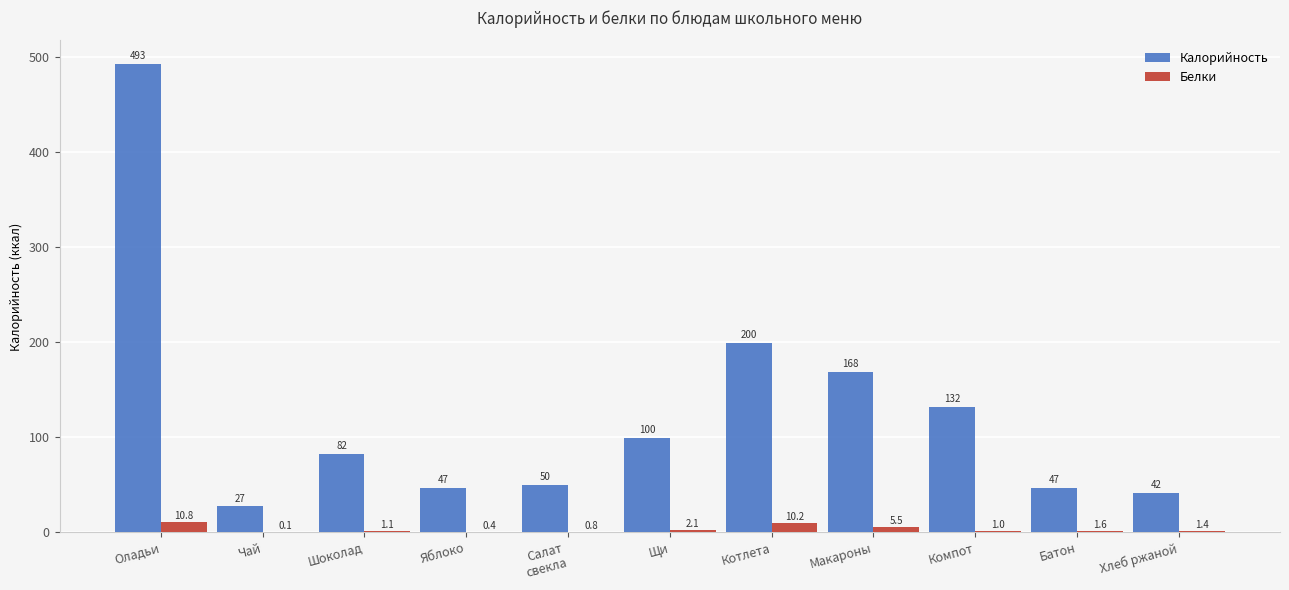

Is the value of Белки at Шоколад greater than the value of Калорийность at Яблоко?

No